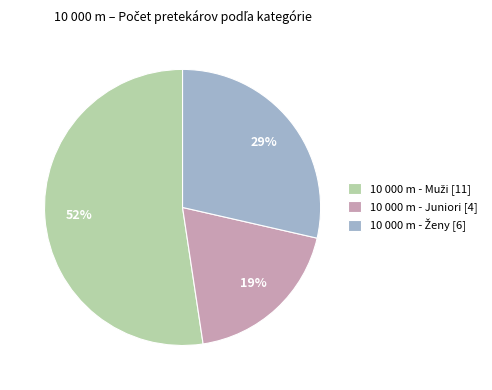

To the nearest percent, what percentage of the pie is 10 000 m - Juniori [4]?

19%